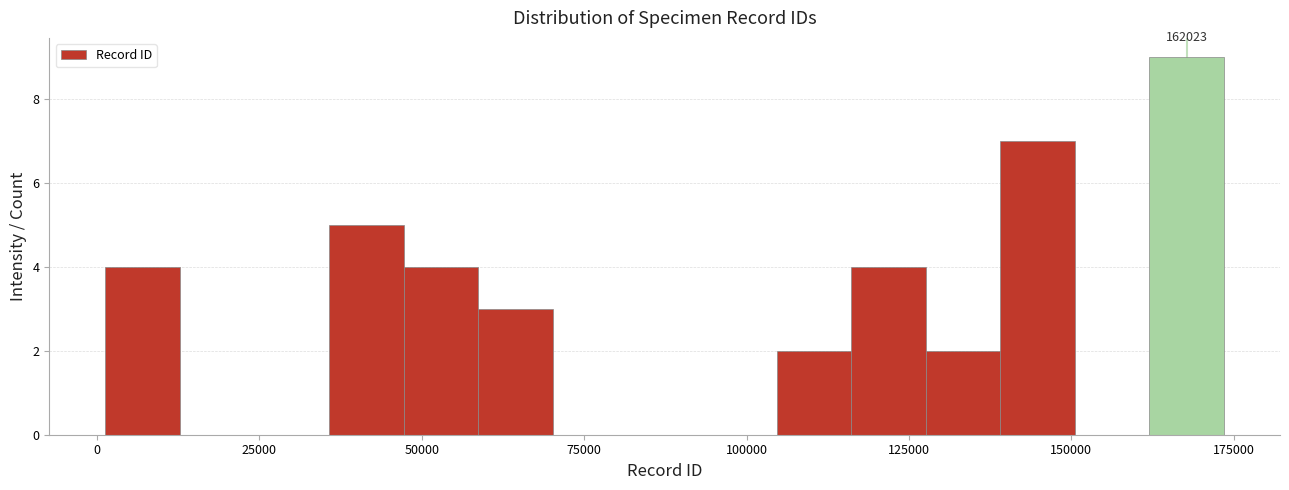

Read against the x-axis, roughly where is the centre of the tallest bar?

170000